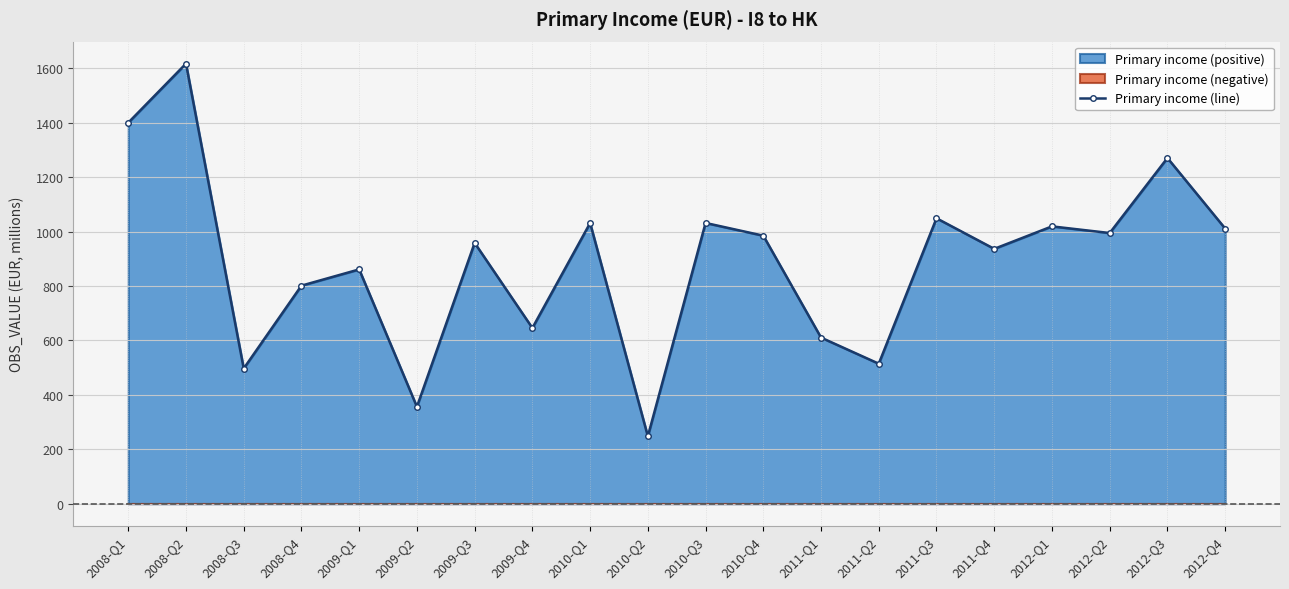

Reading left to right, transcribe all the data shown in this chart.

1399.9	1616.9	496.7	801.2	860.8	356.1	958.2	645.5	1031.2	247.7	1031.5	984.8	610.3	514.4	1048.8	936.3	1019.0	994.5	1270.2	1011.1